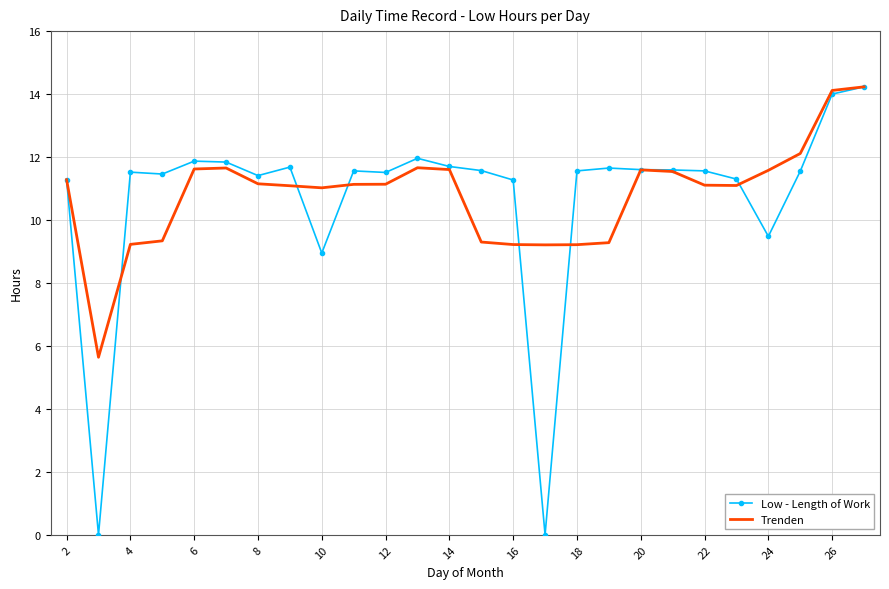

Which series has the widest spread of values?

Low - Length of Work